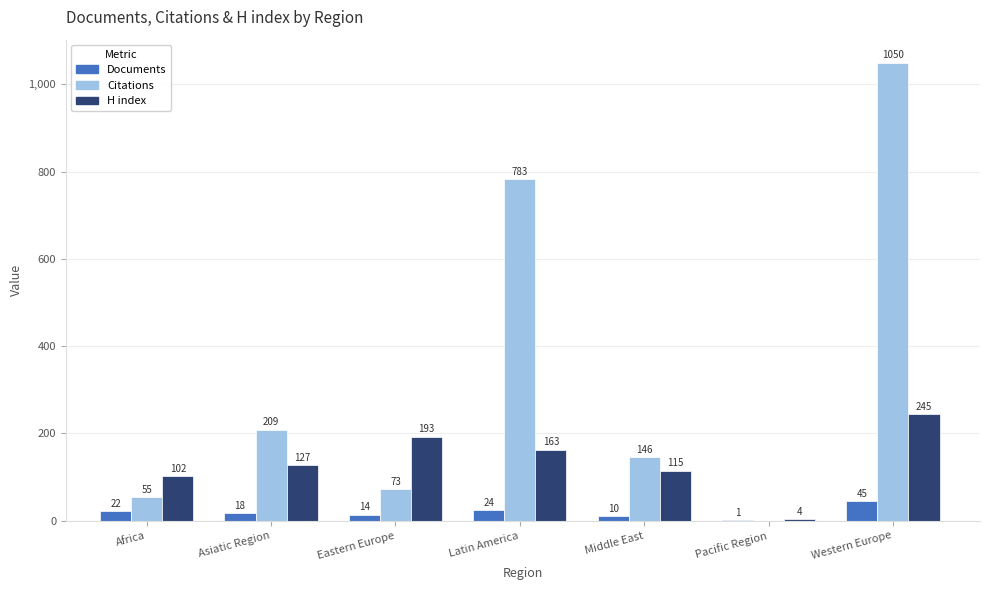

How many data points does each series have?

7